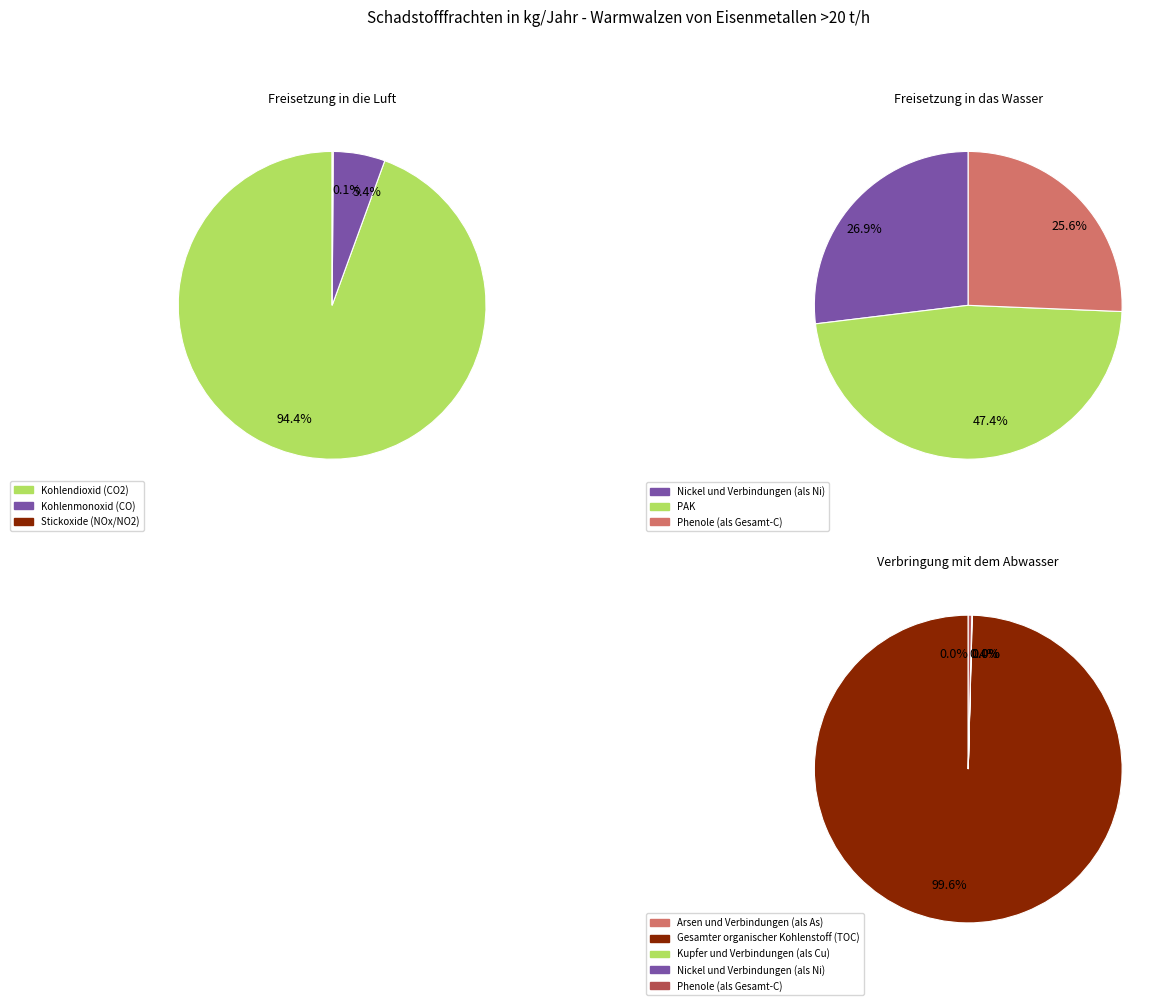

Which category accounts for the majority?

Kohlendioxid (CO2)